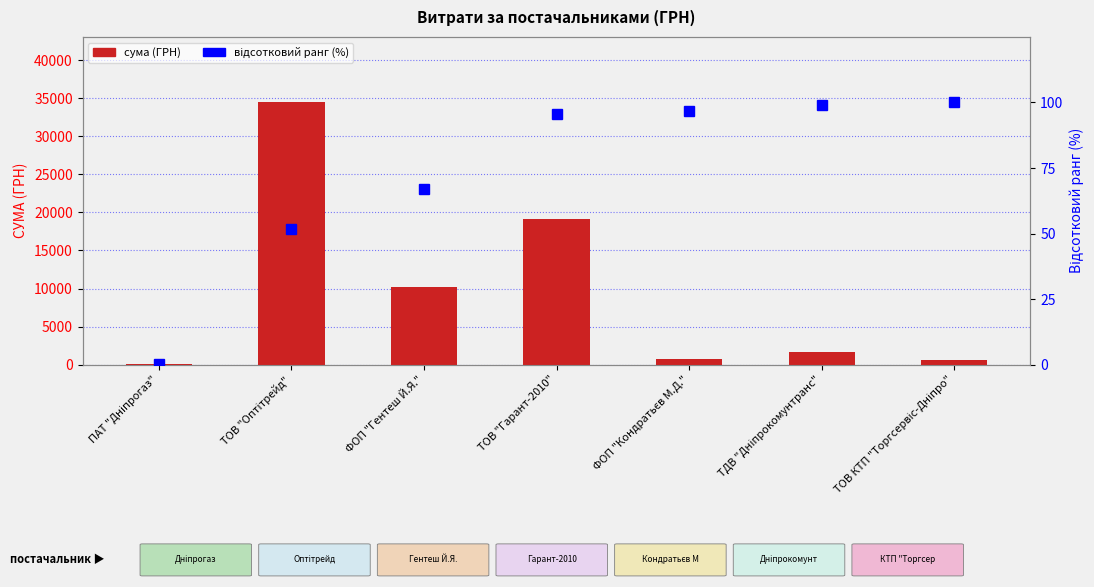

Which series has the largest total across all categories?

сума (ГРН)